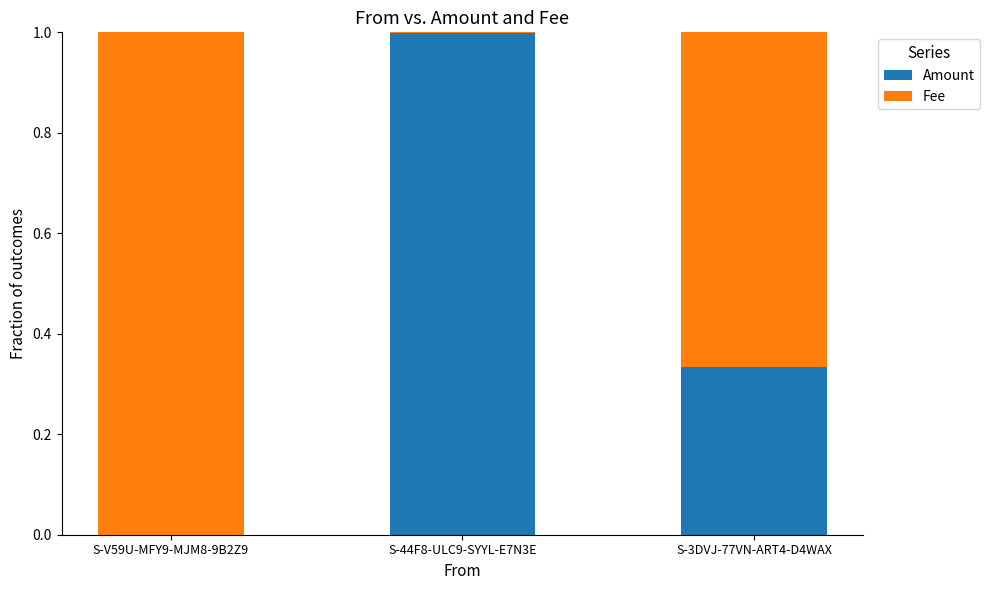

What is the highest value of the Amount series?

1.0